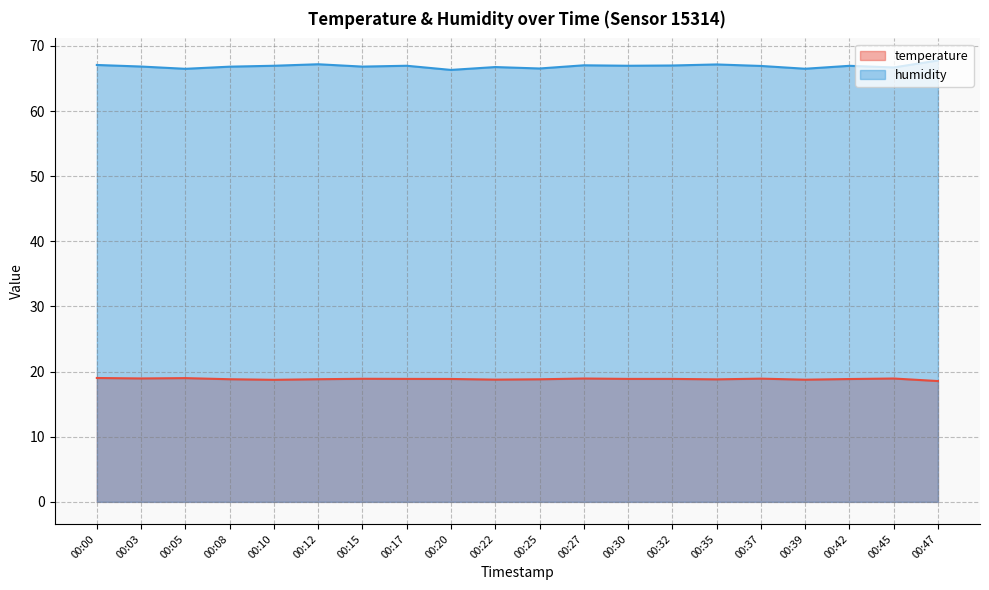

At 00:25, list the series in order from smallest to largest.

temperature, humidity